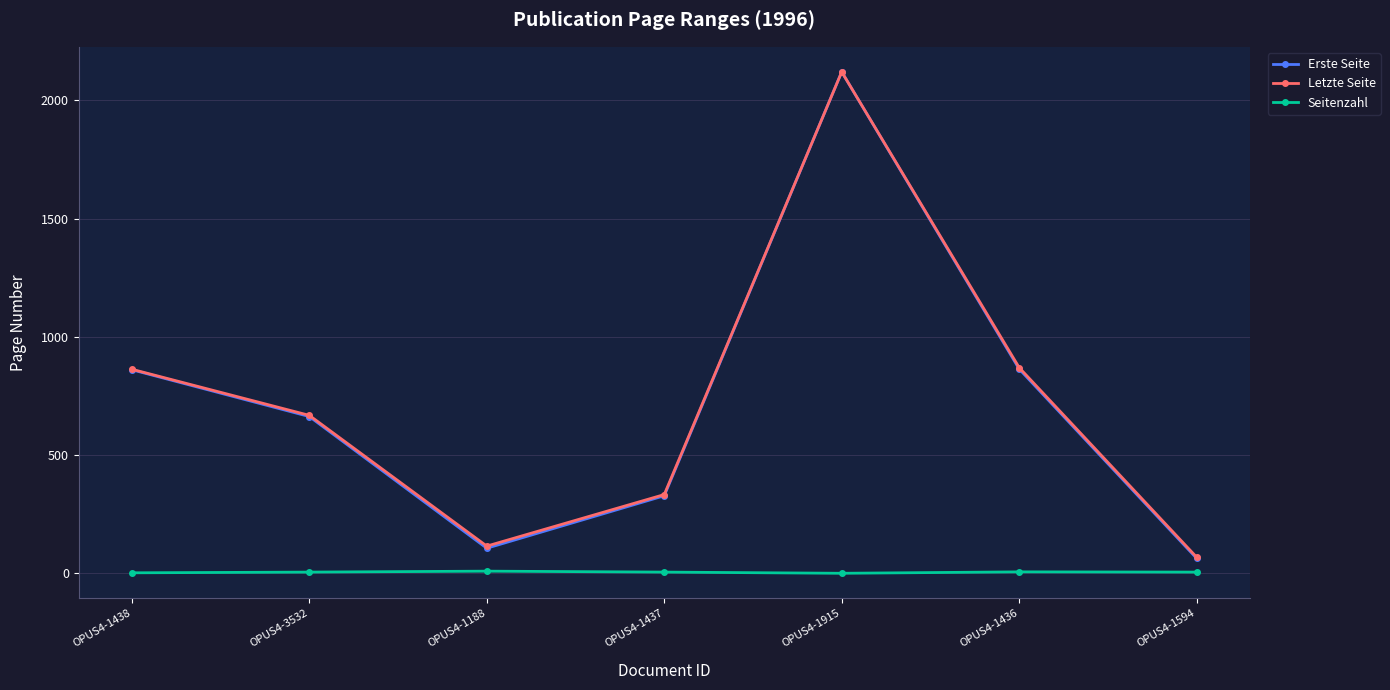

Which series changed the most between OPUS4-1438 and OPUS4-1915?

Erste Seite